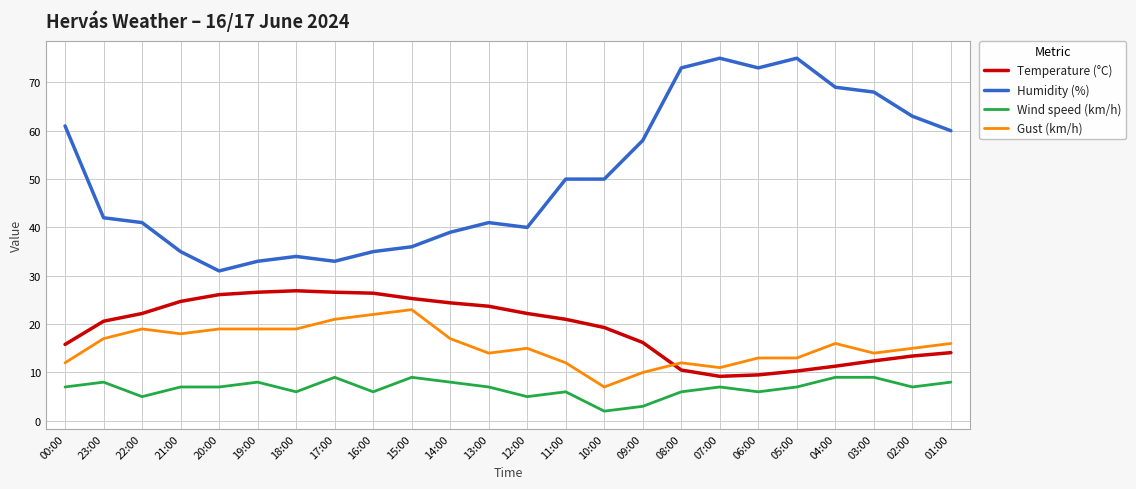

What is the total value across all series at 22:00?

87.2